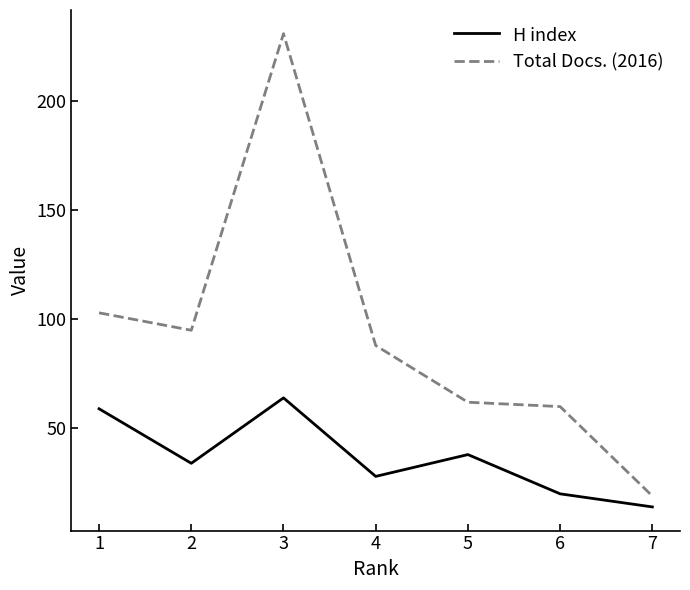

What are all the series names shown in the legend?

H index, Total Docs. (2016)